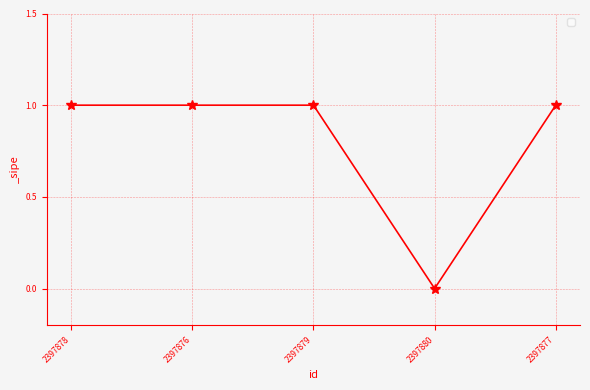

The value at 2397878 is 2. True or false?

False